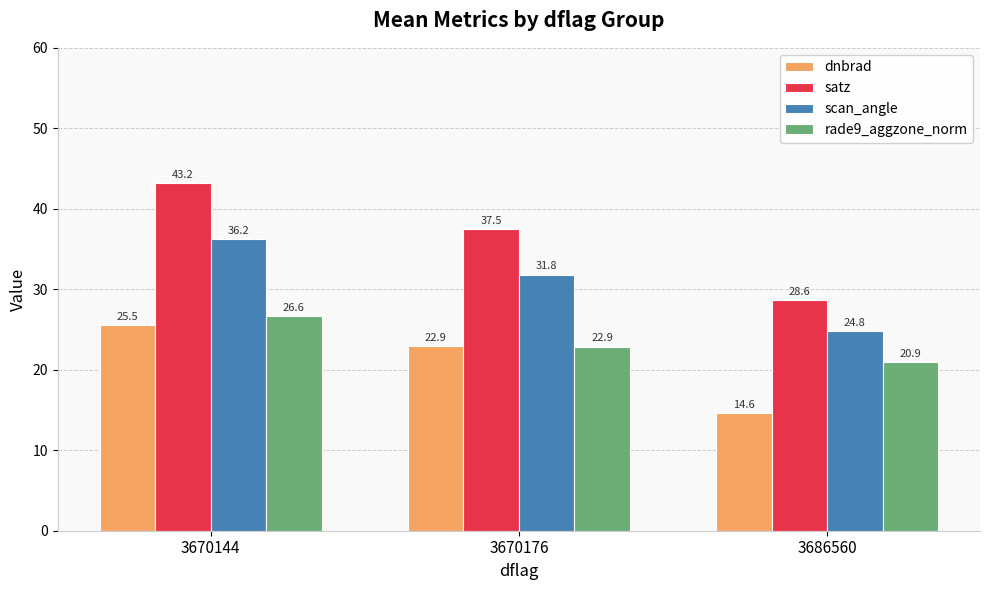

What is the greatest value displayed?

43.2